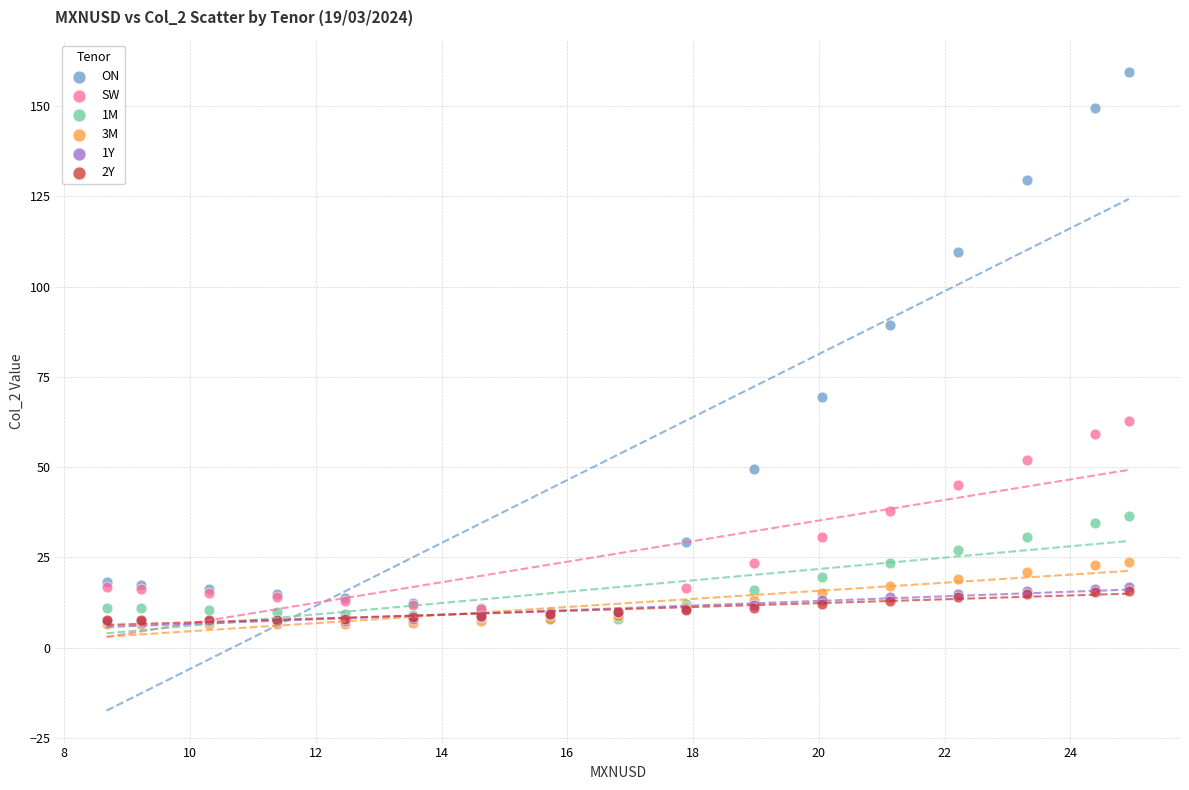

Which series has the widest spread of Y values?

ON